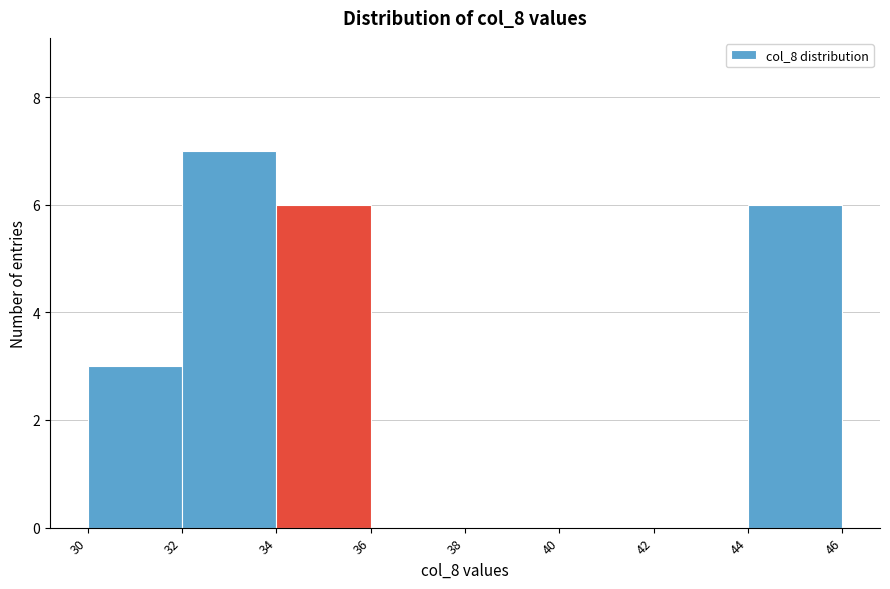

Reading left to right, transcribe this chart: for each bar, give the range it covers on the x-axis and its height. The values are not printed on the chart, so give them approximately, as read against the axis.

30 to 32: 3
32 to 34: 7
34 to 36: 6
36 to 38: 0
38 to 40: 0
40 to 42: 0
42 to 44: 0
44 to 46: 6